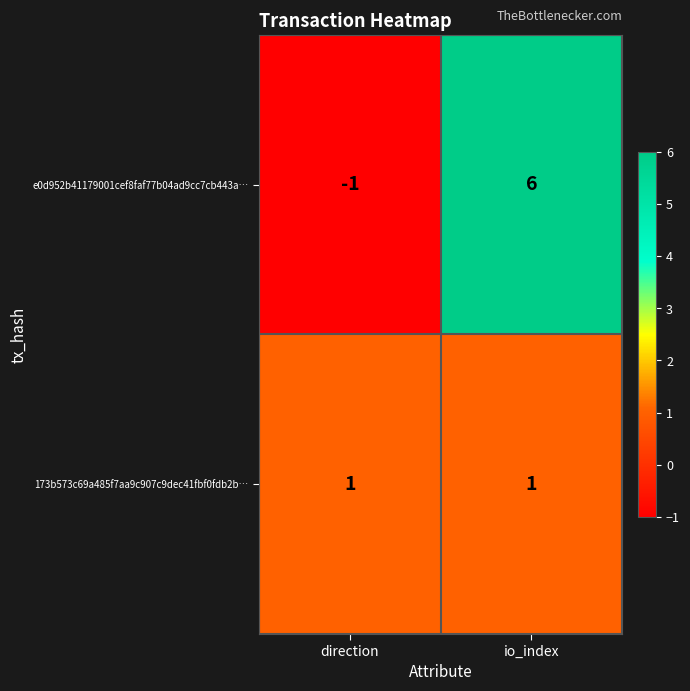

Where is e0d952b41179001cef8faf77b04ad9cc7cb443a… nearest to the value 2?

direction